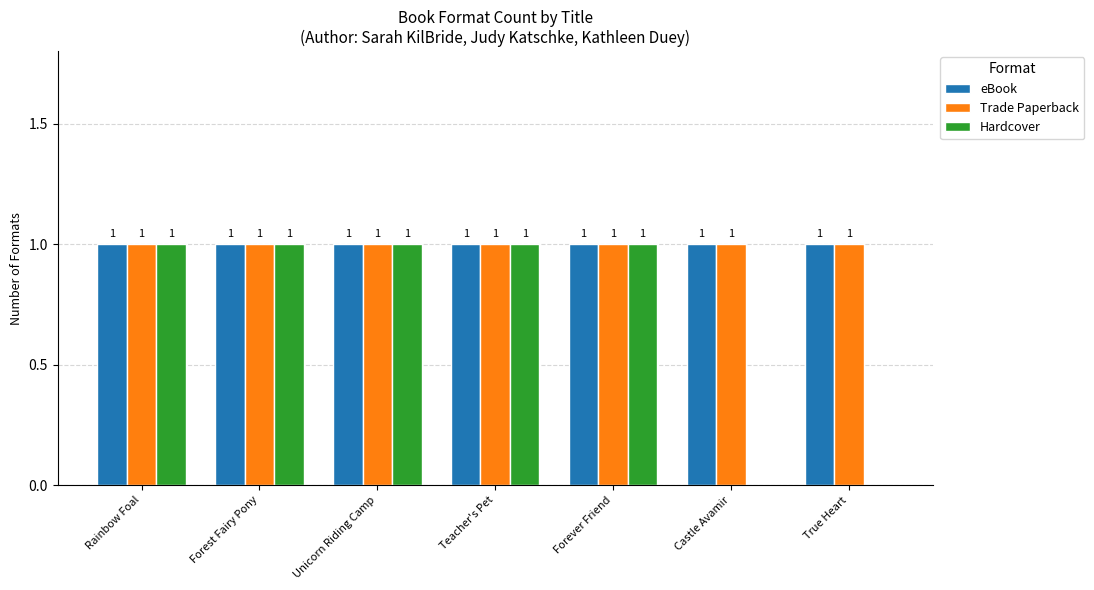

How many Hardcover values are between 0 and 1?

7